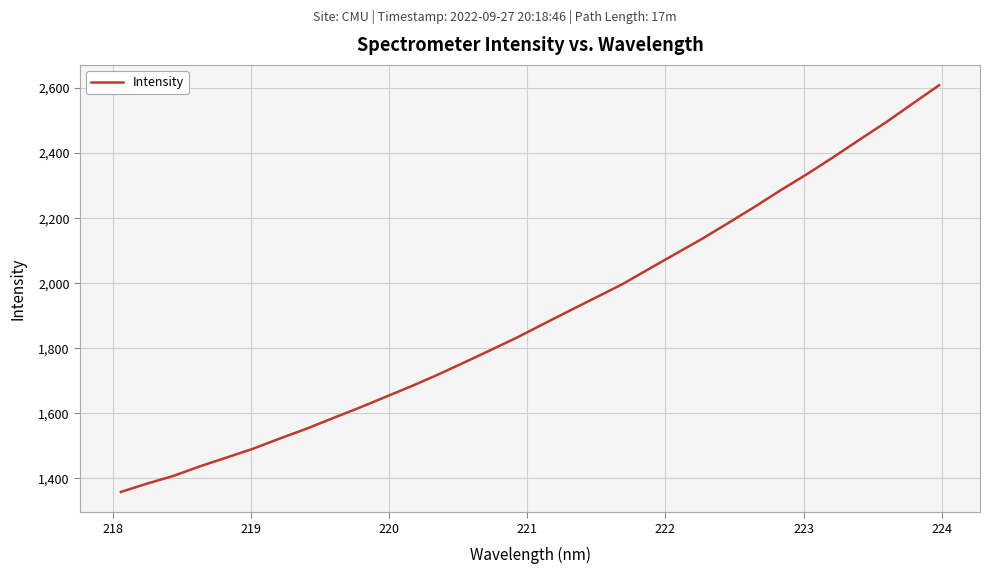

What is the difference between the maximum and minimum values?

1250.2